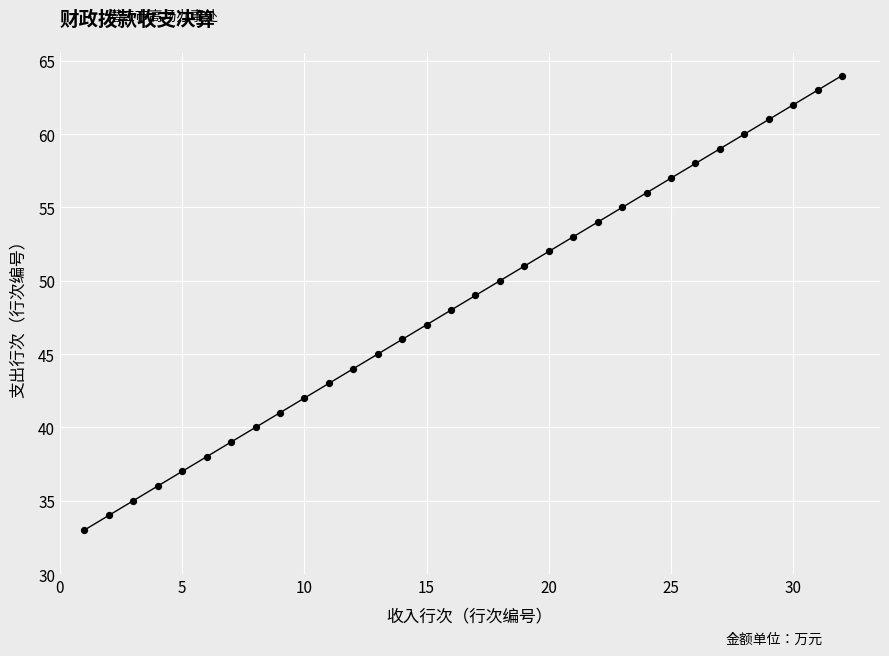

What is the range of X values (max minus min)?

31